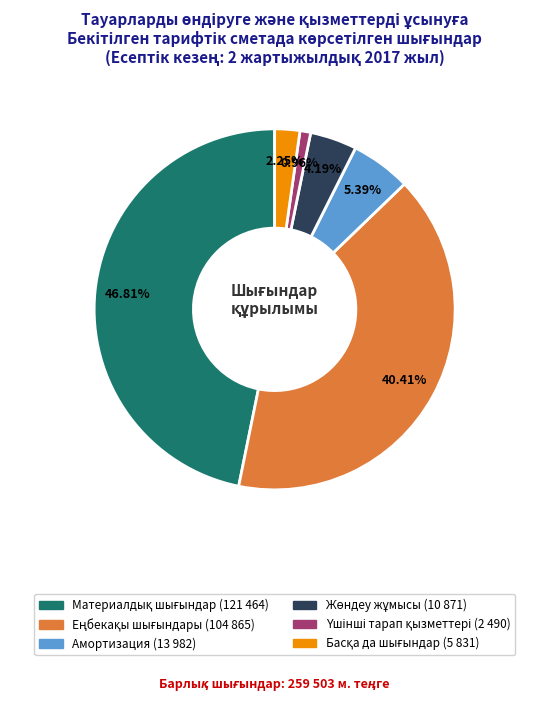

Is there a majority slice in this chart?

No